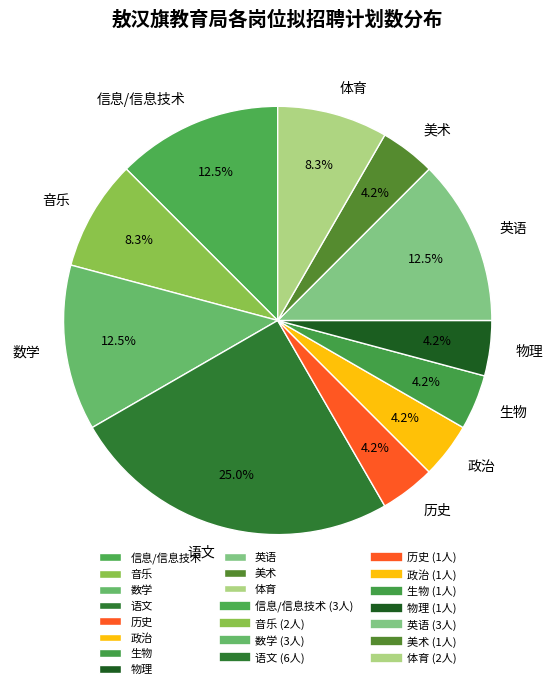

What percentage is NOT represented by 语文?

75.0%